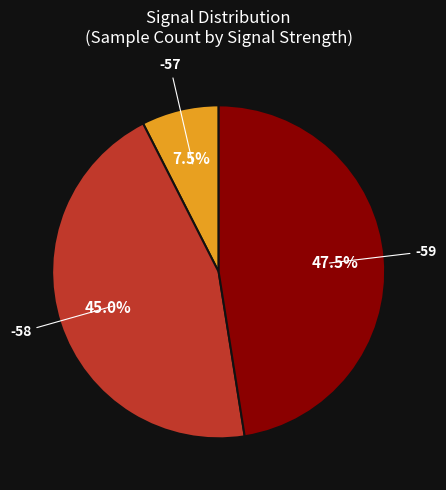

Which slice is the smallest?

-57